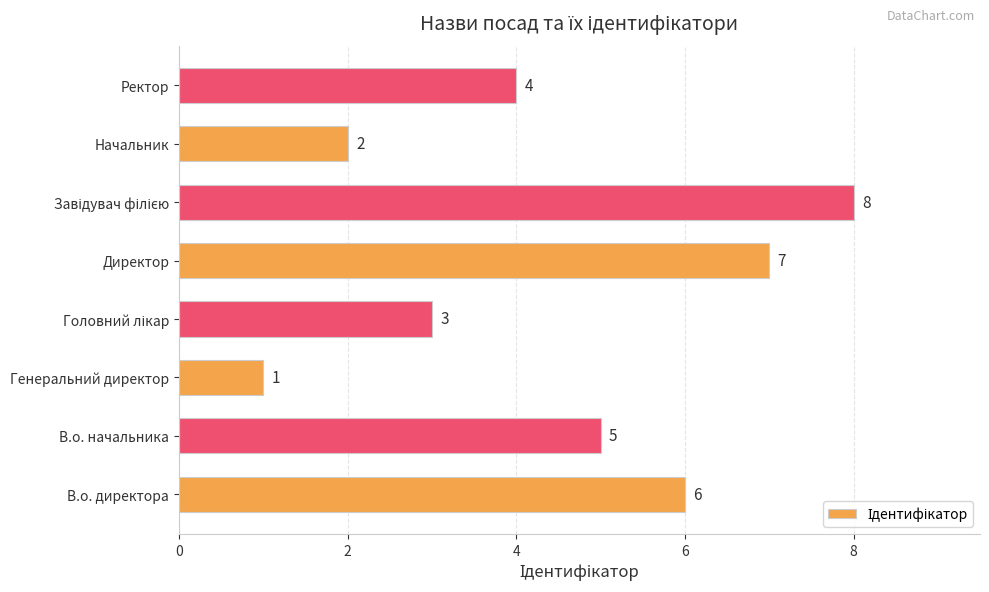

Where is the data nearest to the value 4?

Ректор